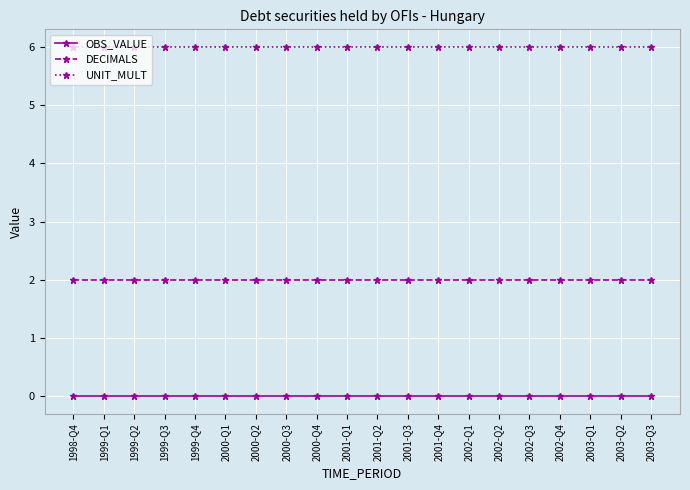

List the series in order of their overall mean, highest first.

UNIT_MULT, DECIMALS, OBS_VALUE